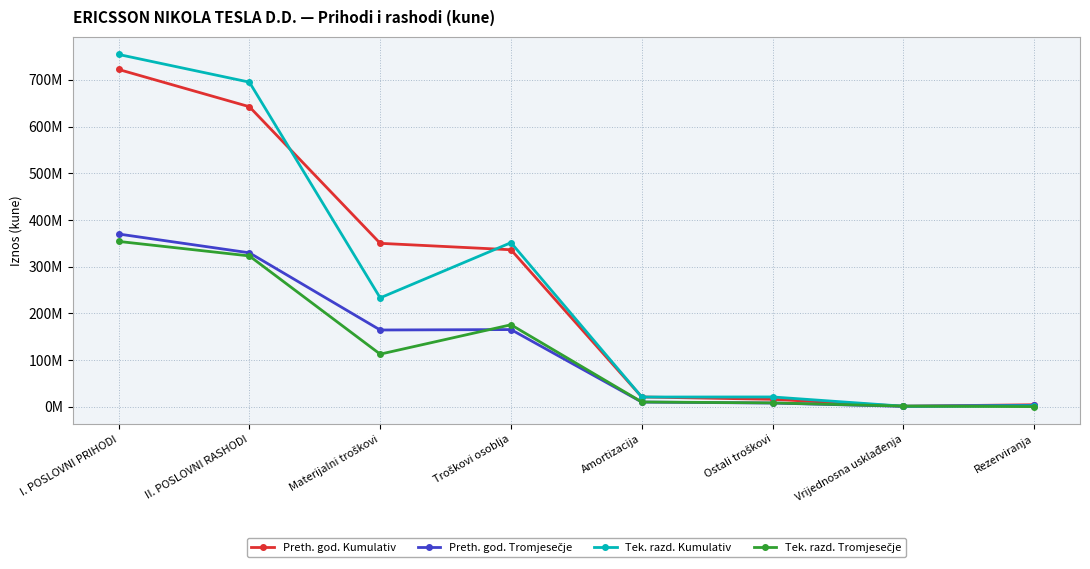

At which category is the sum across all series the highest?

I. POSLOVNI PRIHODI